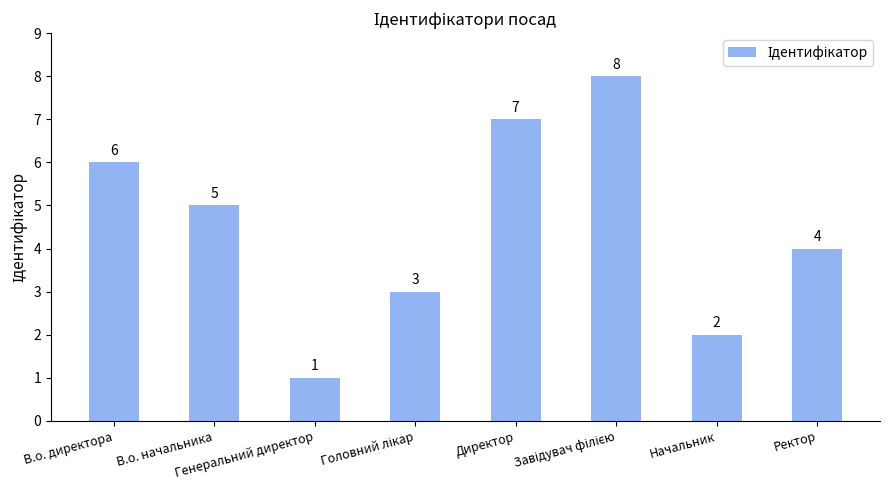

Where does the data first go above 5?

В.о. директора